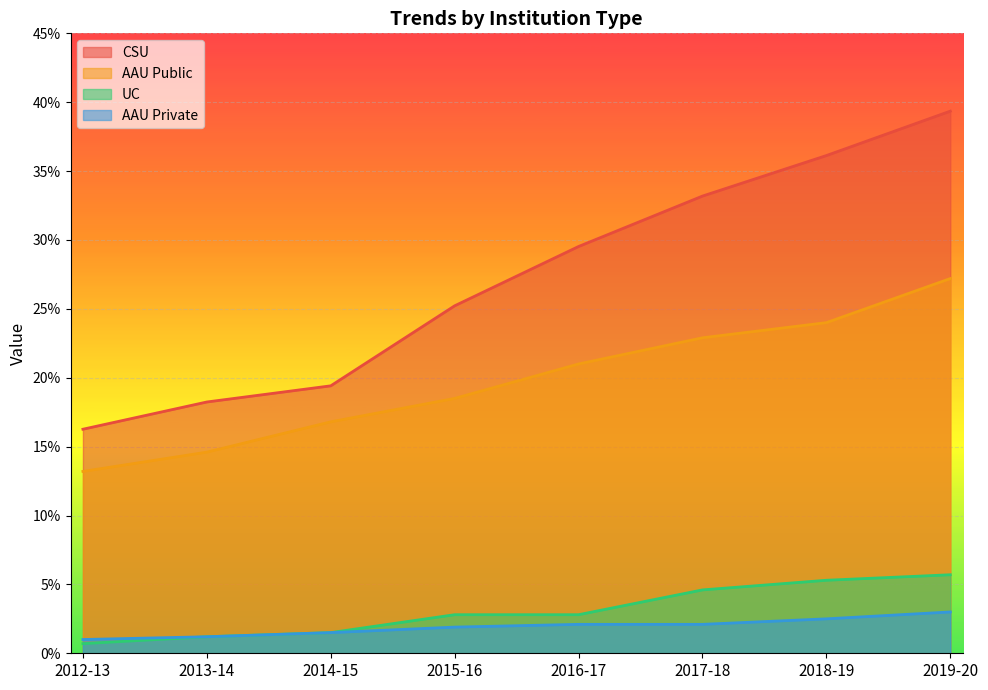

How many categories are shown in the chart?

8